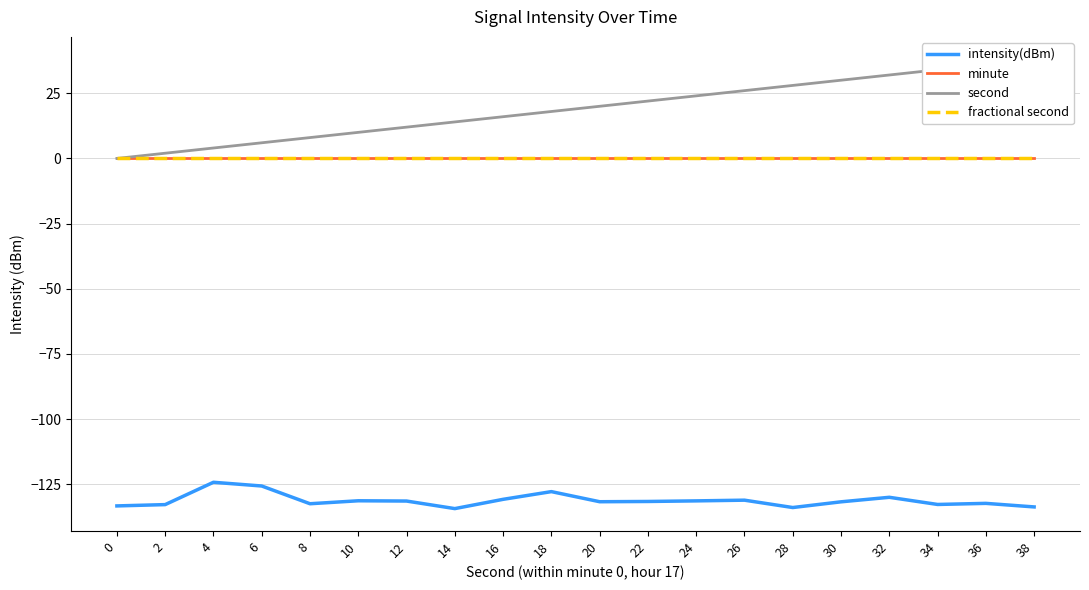

What is the total value across all series at 34?

-98.7